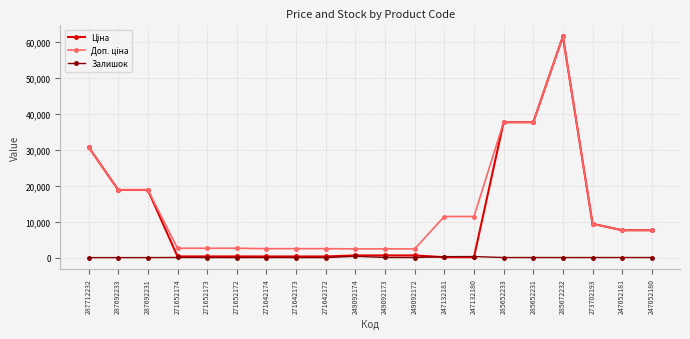

At how many categories does at least one series exceed 6529?

11